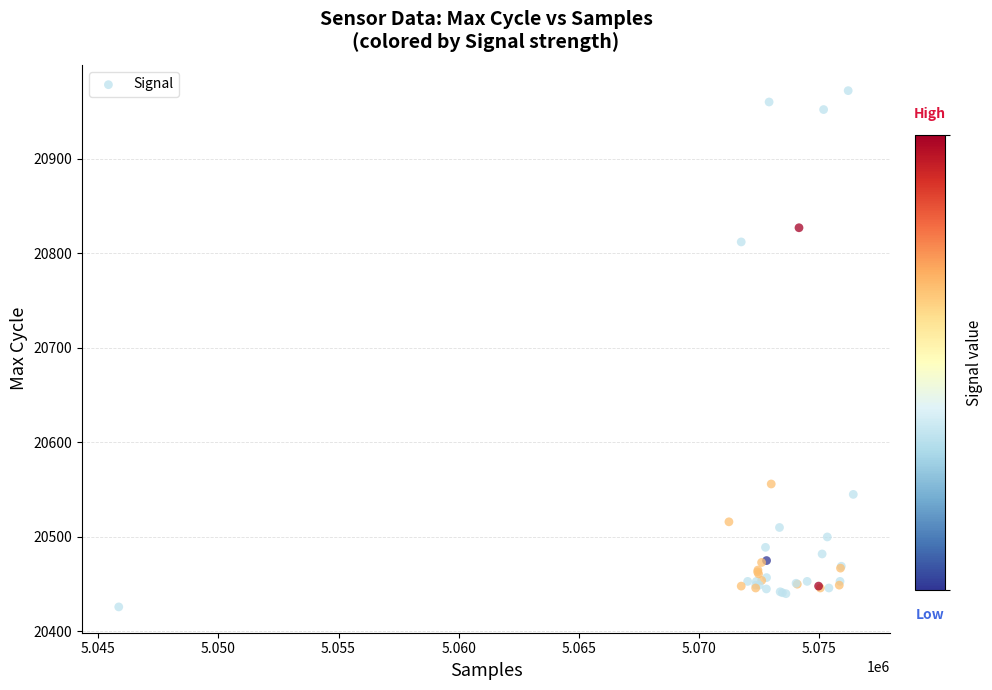

What Y value in the scatter plot is closest to 20699?

20812